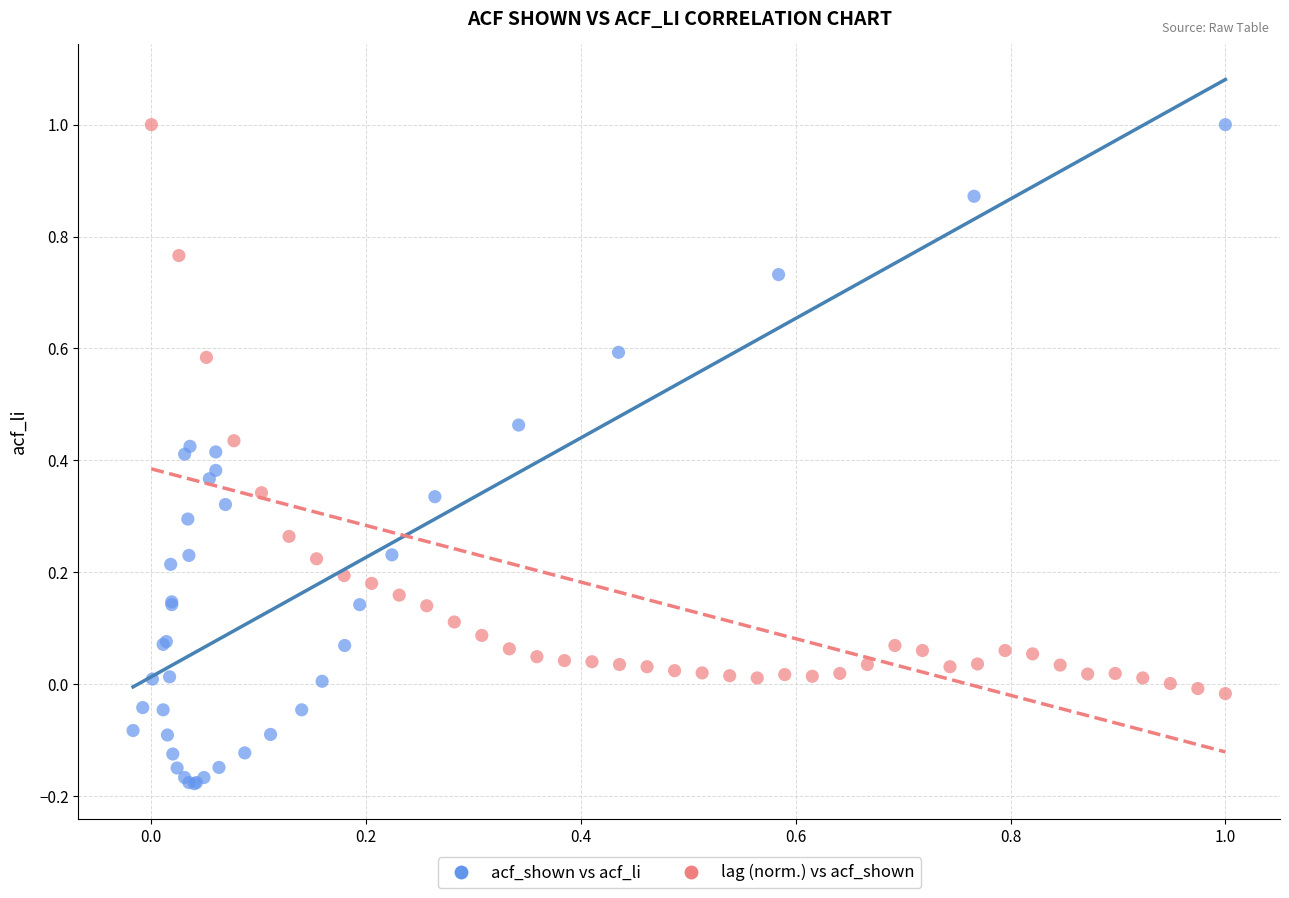

Which series reaches the minimum Y coordinate?

acf_shown vs acf_li